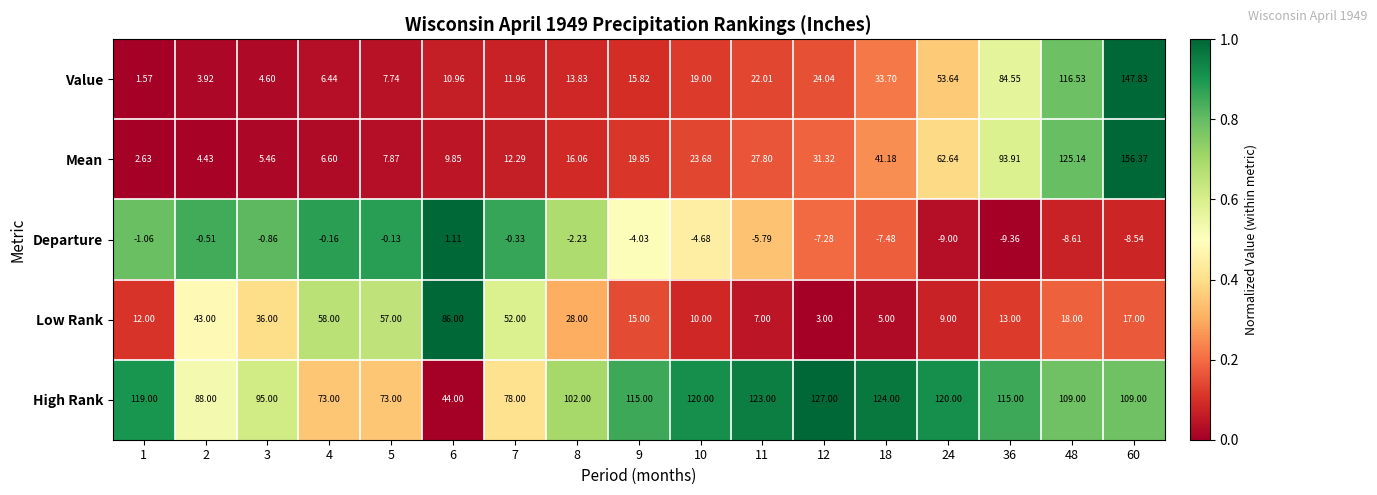

Rank the series by their maximum value, from lowest to highest.

Departure, Low Rank, High Rank, Value, Mean